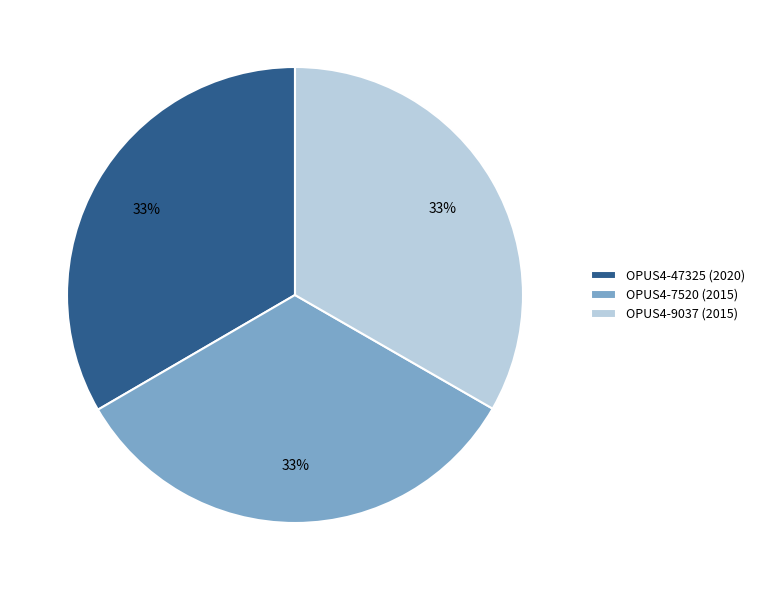

To the nearest percent, what portion does OPUS4-7520 (2015) represent?

33%